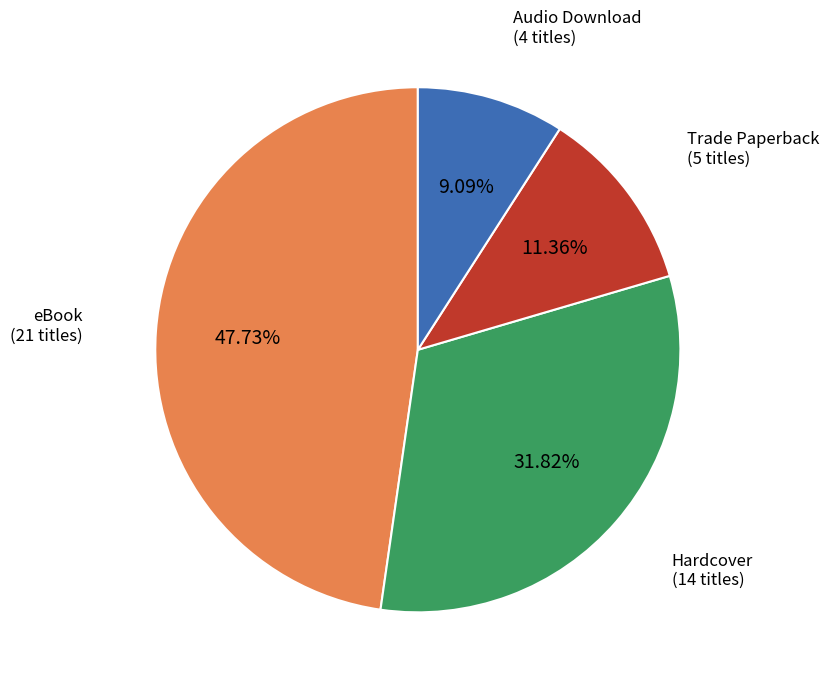

Does any single category account for the majority?

No